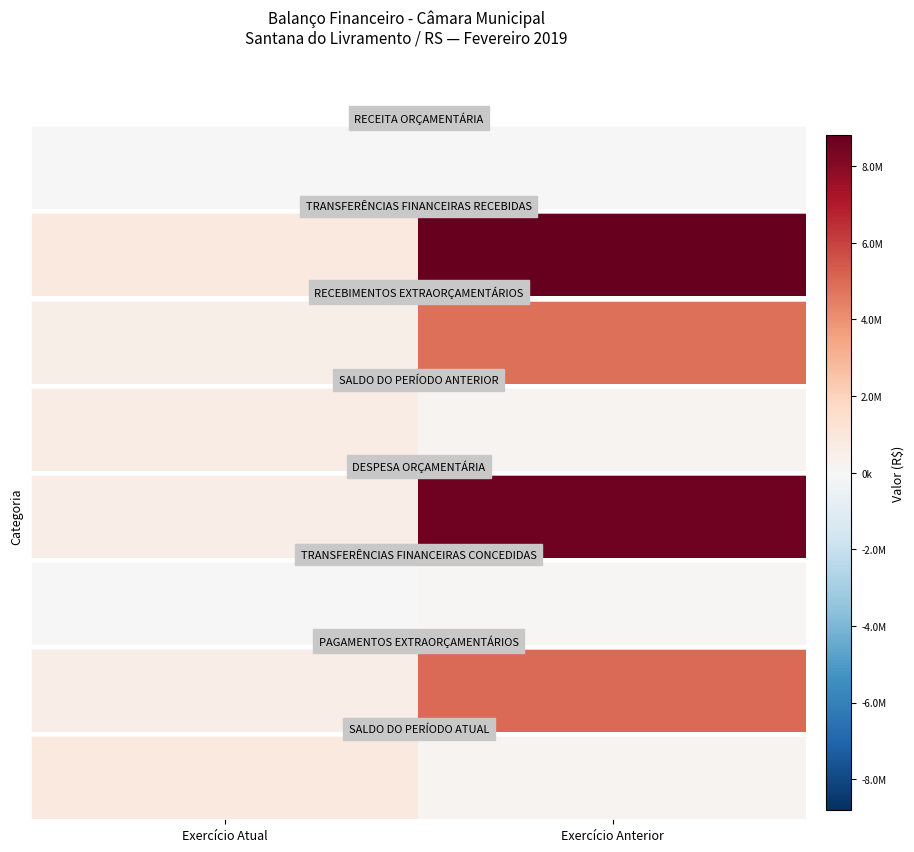

What value does the data have at Exercício Atual?

843077.6